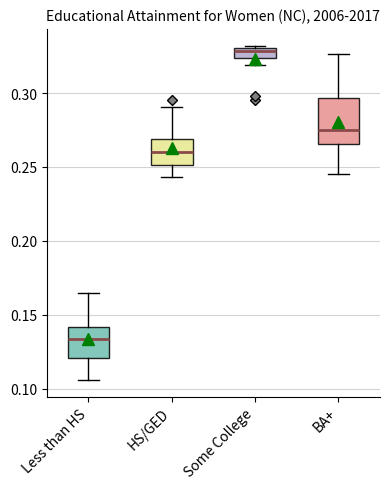

Which box is the tallest, from its lower edge to its upper edge?

BA+